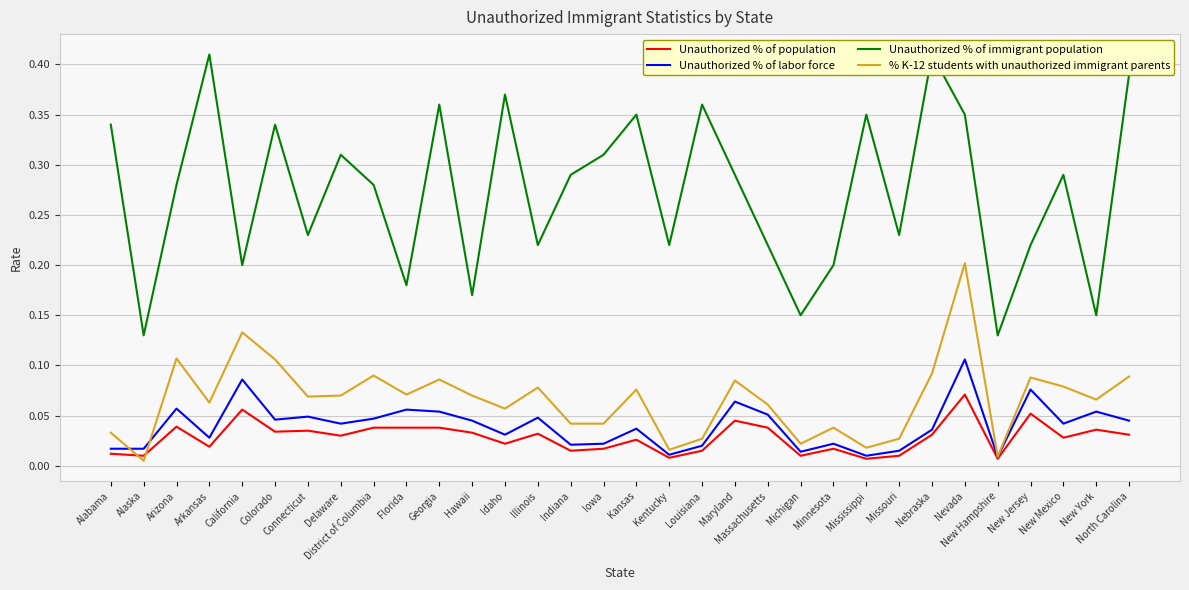

True or false: Unauthorized % of labor force and % K-12 students with unauthorized immigrant parents cross at least once.

True